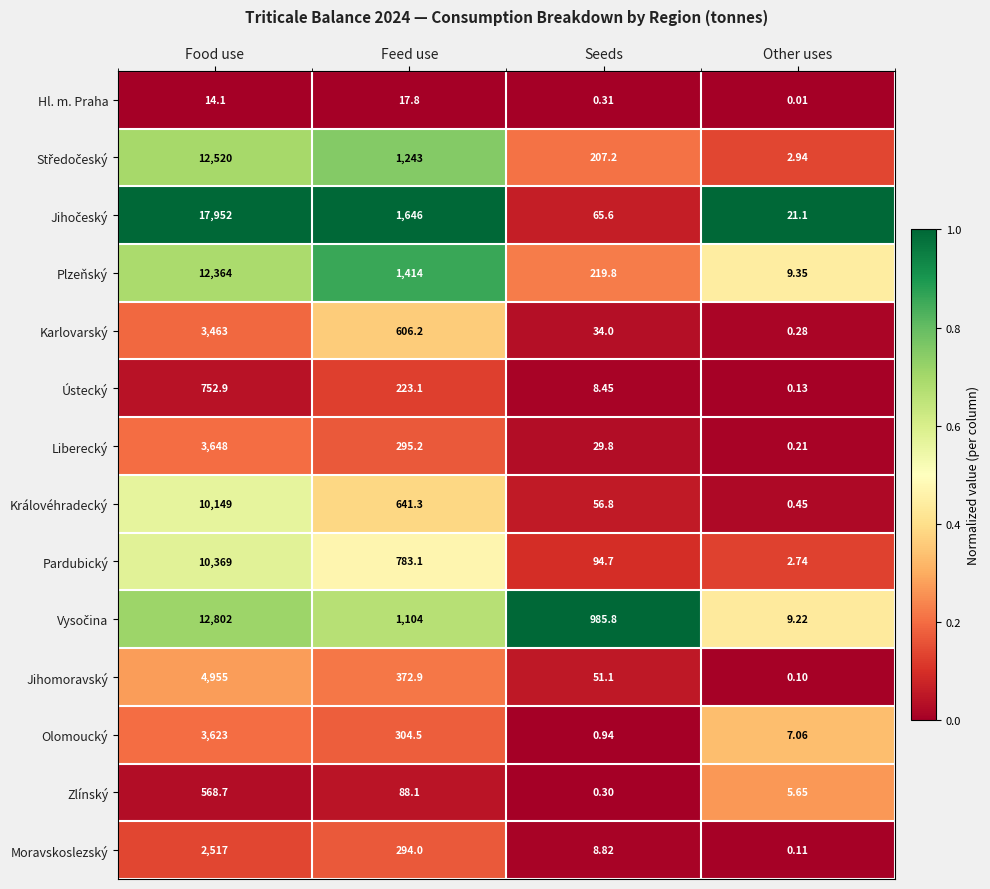

At which category does the chart reach its minimum across all series?

Other uses